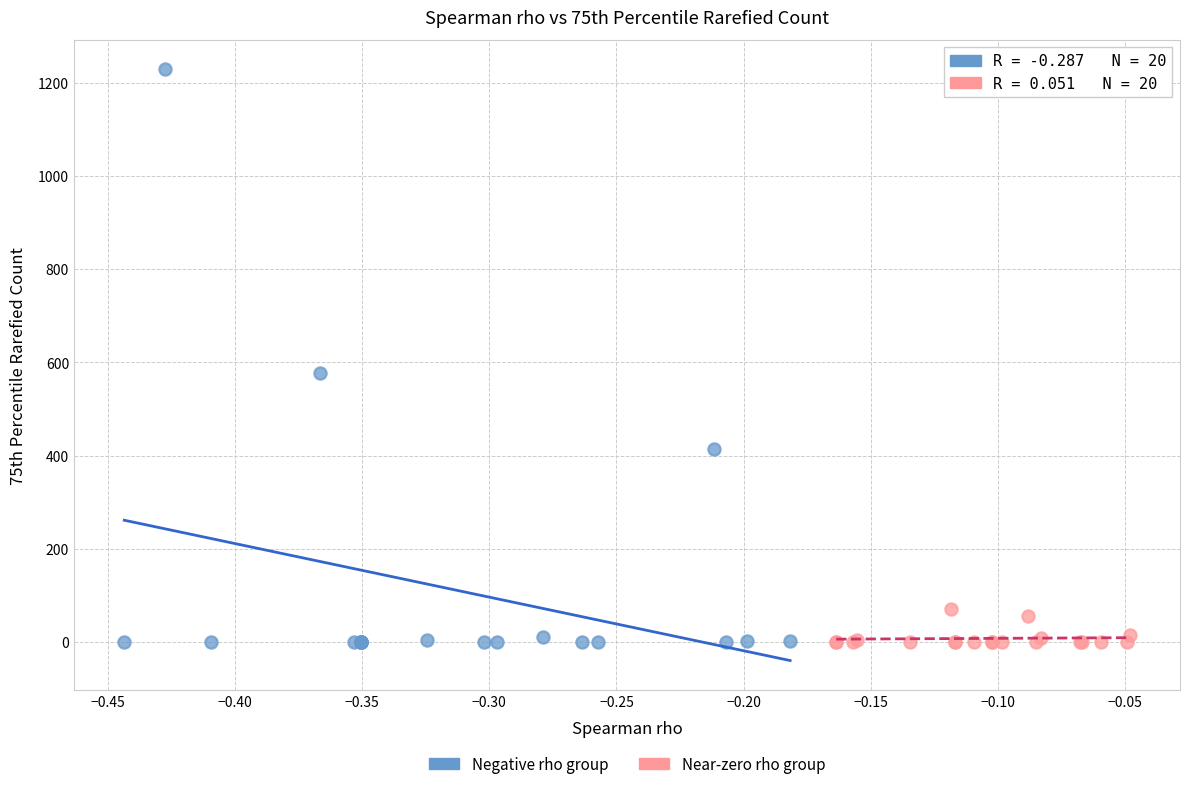

Which series reaches the maximum Y coordinate?

Negative rho group